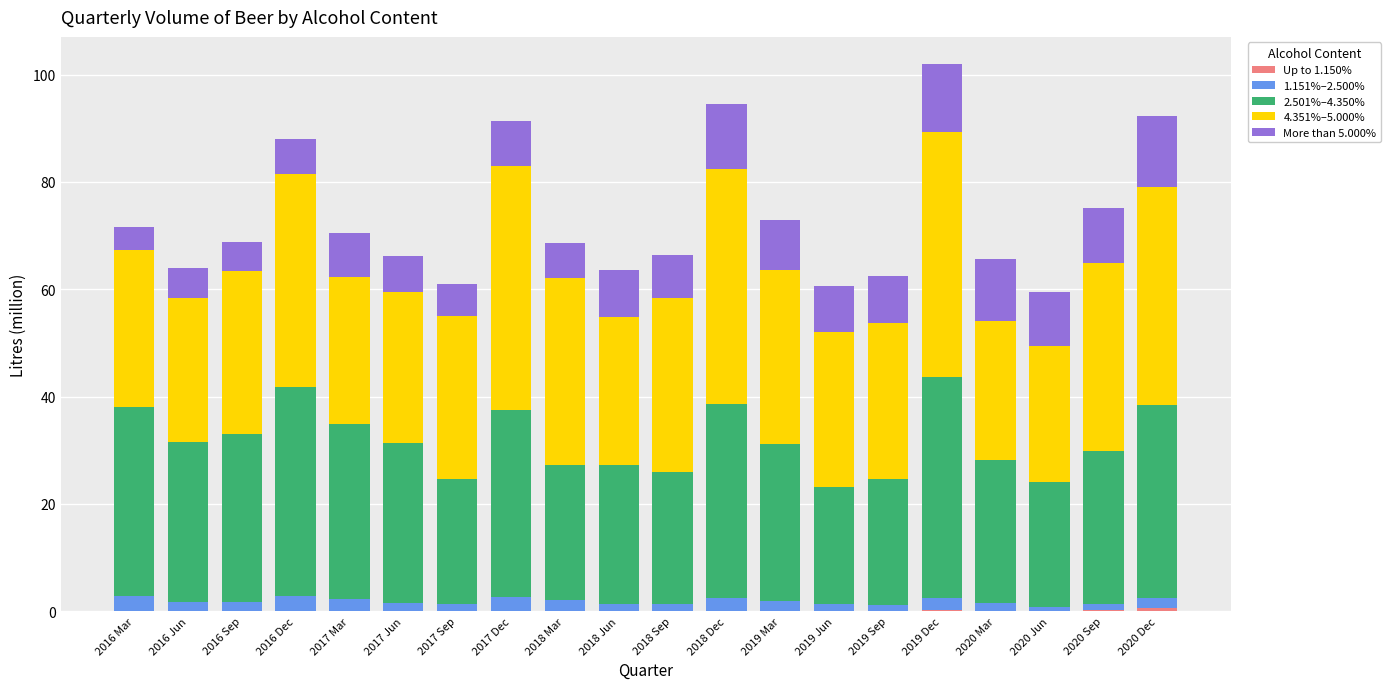

Are the bars horizontal?

No